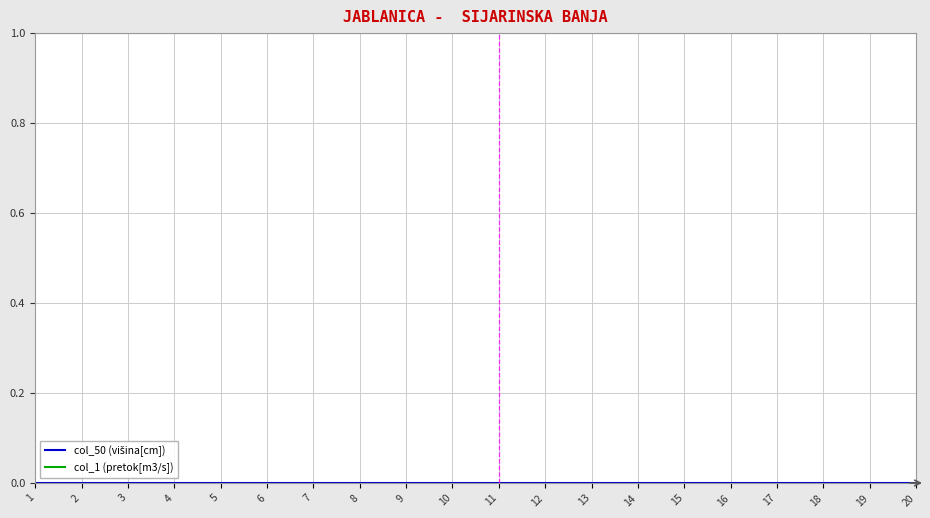

What is the total value across all series at 5?

1